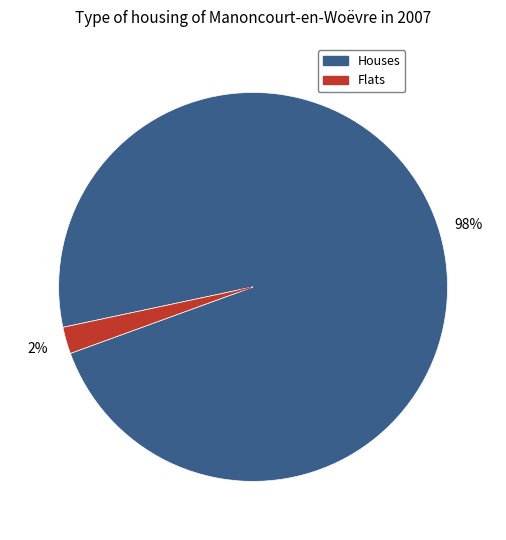

To the nearest percent, what is the difference between the largest and smallest slice percentages?

96%